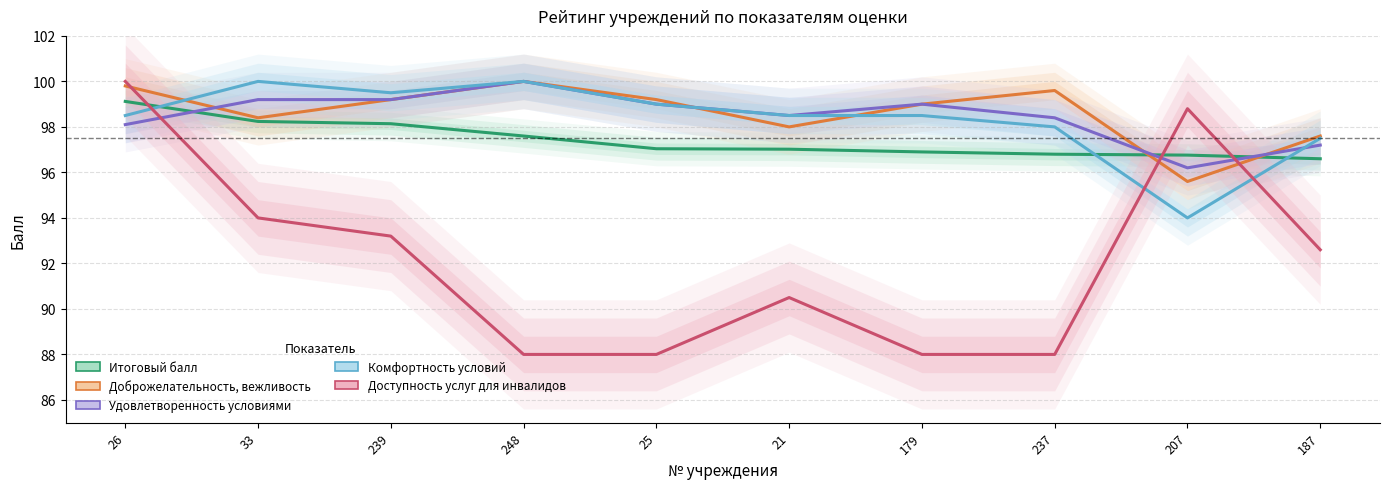

Read the Доступность услуг для инвалидов value at 248.

88.0